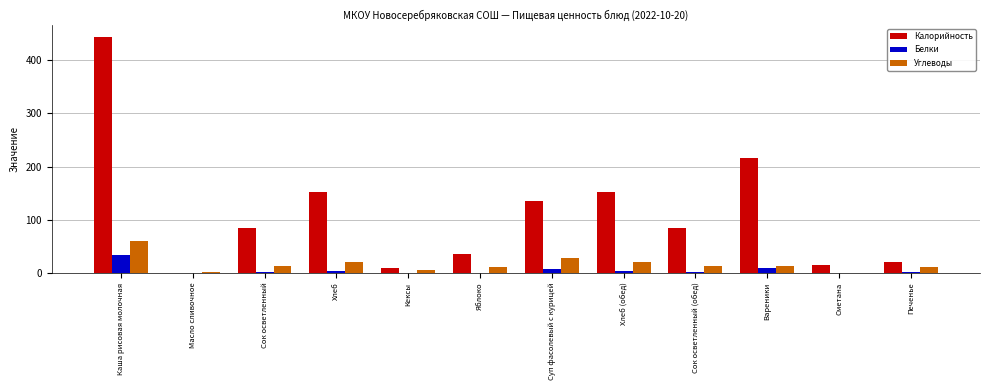

What is the sum of all Калорийность values?

1350.0